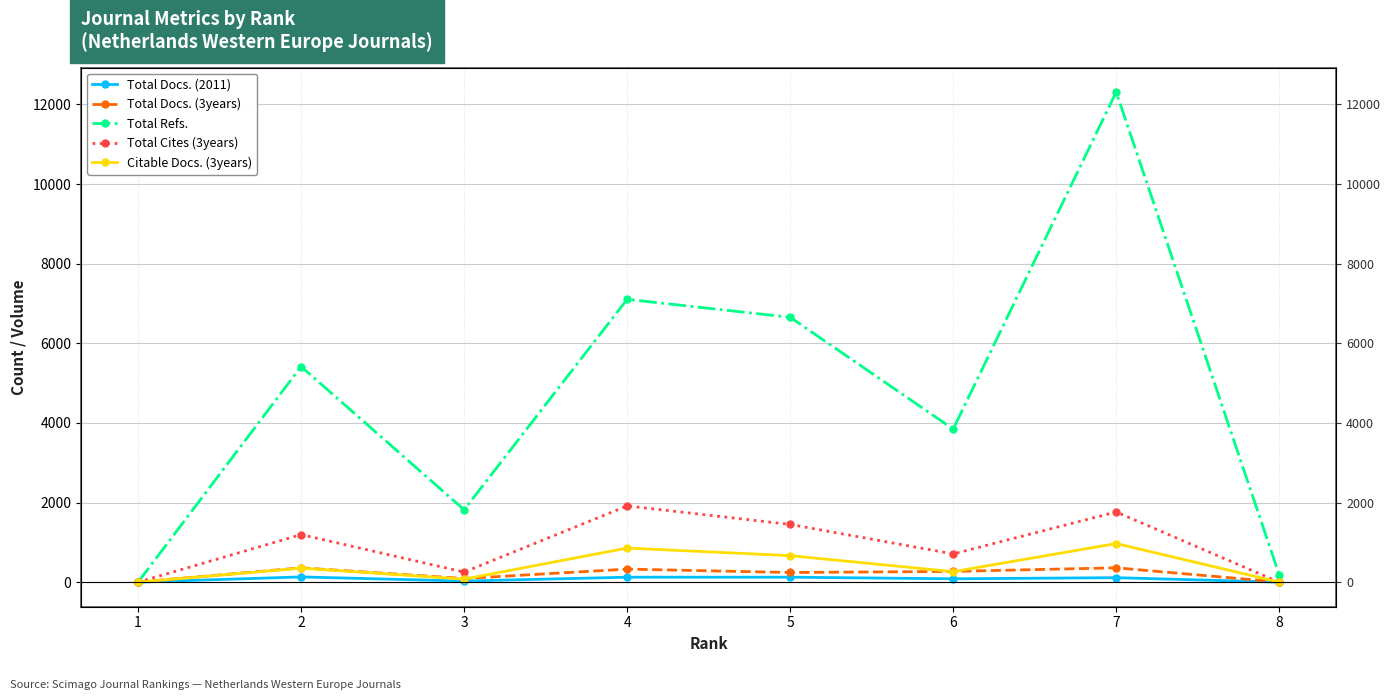

Reading right to left, list all the values displayed in this chart.

Total Docs. (2011): 3	115	87	127	127	30	134	3
Total Docs. (3years): 5	363	272	245	330	94	362	5
Total Refs.: 188	12308	3847	6654	7104	1820	5417	4
Total Cites (3years): 1	1765	711	1452	1917	255	1197	1
Citable Docs. (3years): 3	972	266	668	859	78	354	3